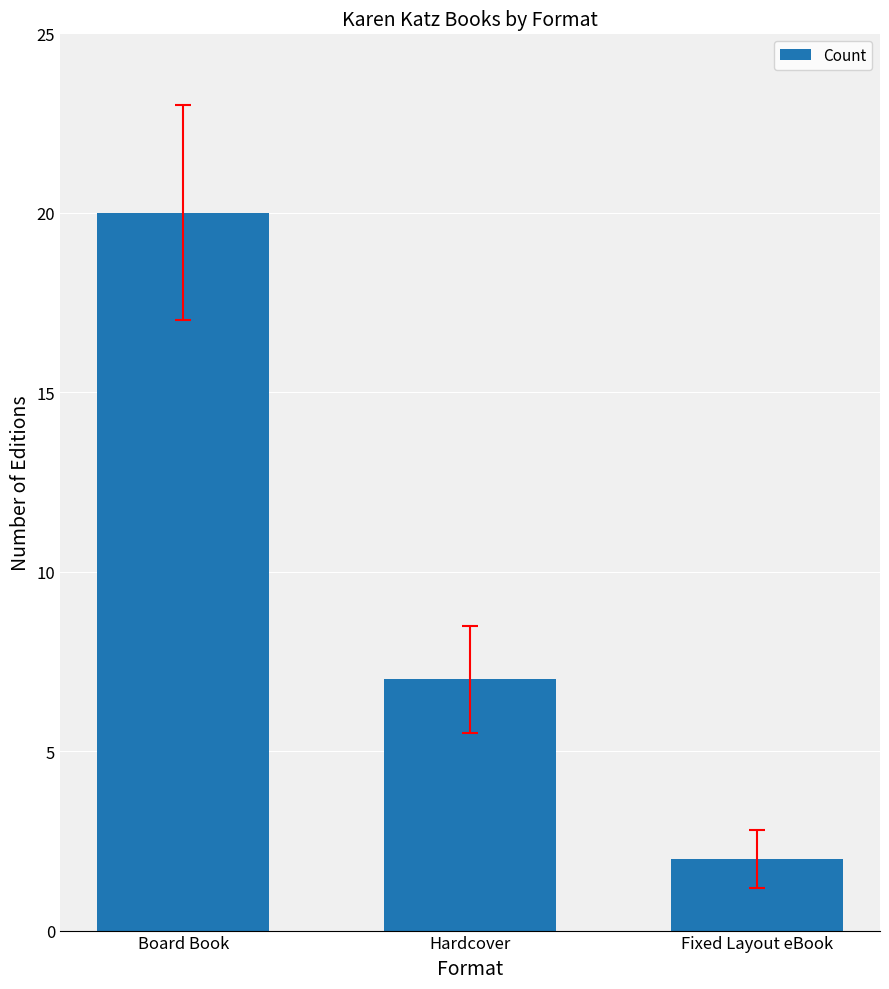

How many bars are there in total?

3